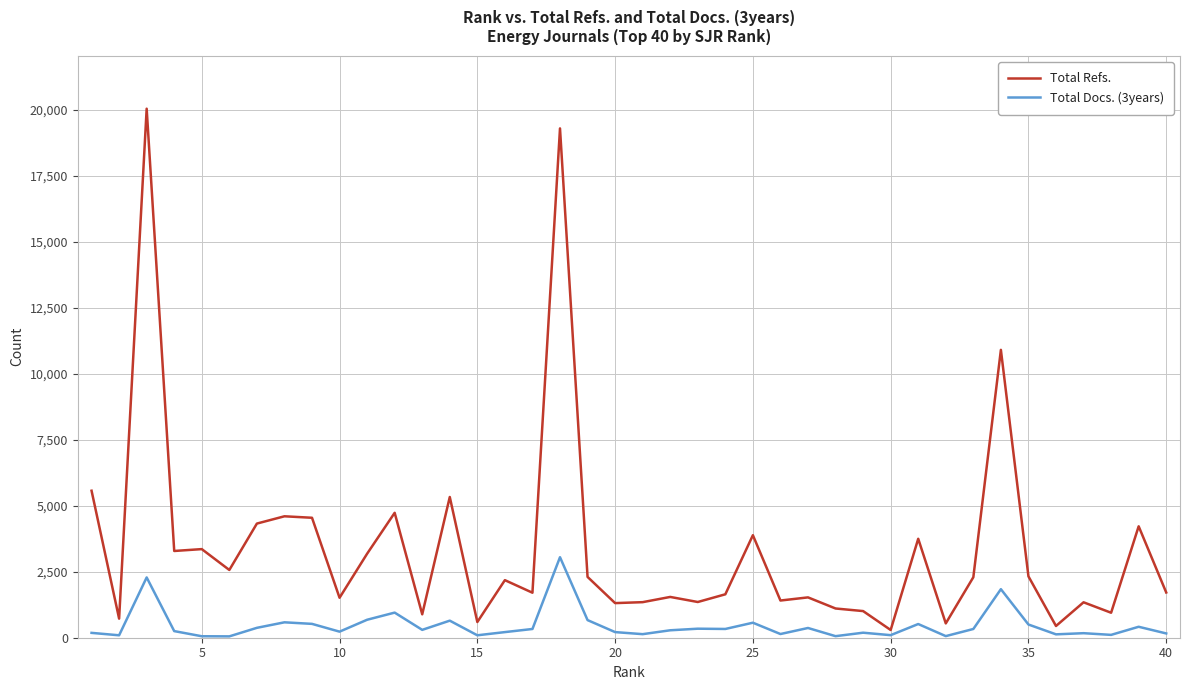

What is the difference between the maximum and minimum values in the Total Refs. series?

19760